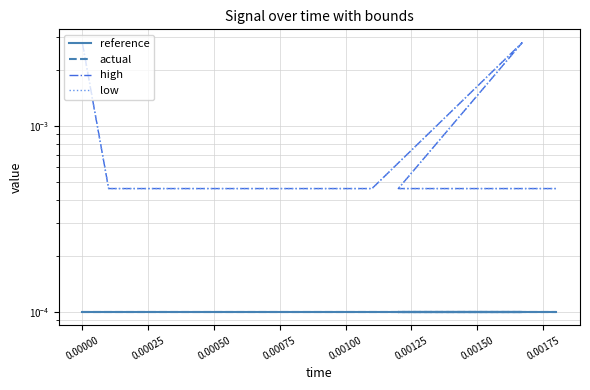

True or false: actual has more than 0 points higher than both neighbors.

False